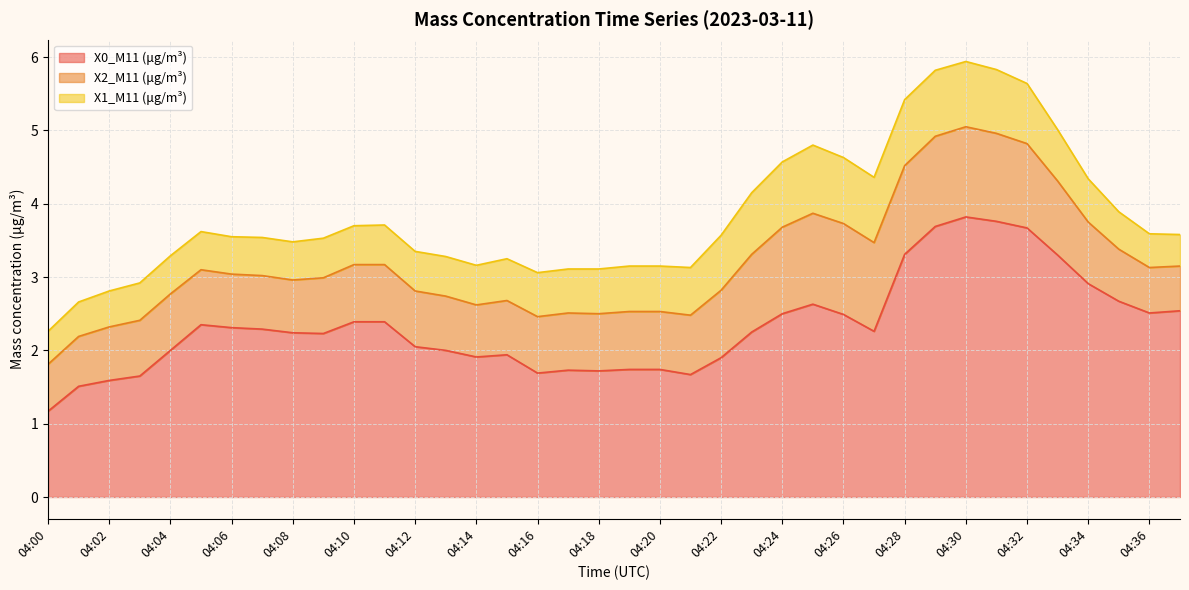

Which category has the highest value in the X1_M11 (μg/m³) series?

04:25